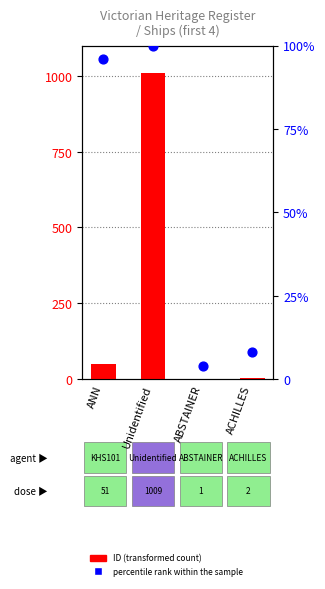

Which series contains the lowest Y value?

ID (transformed count)